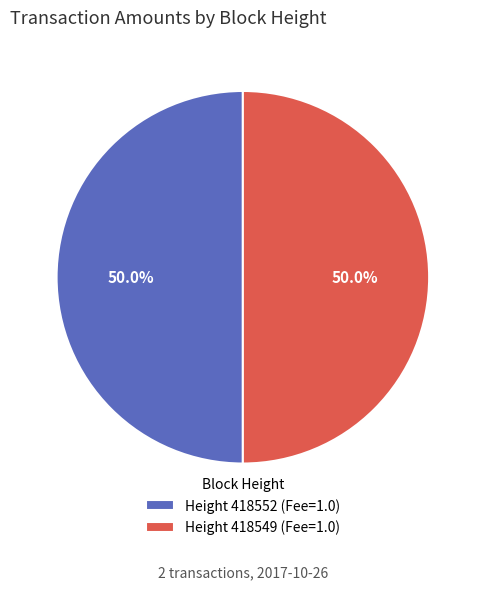

What is the ratio of the value at Height 418552 (Fee=1.0) to the value at Height 418549 (Fee=1.0)?

1.0